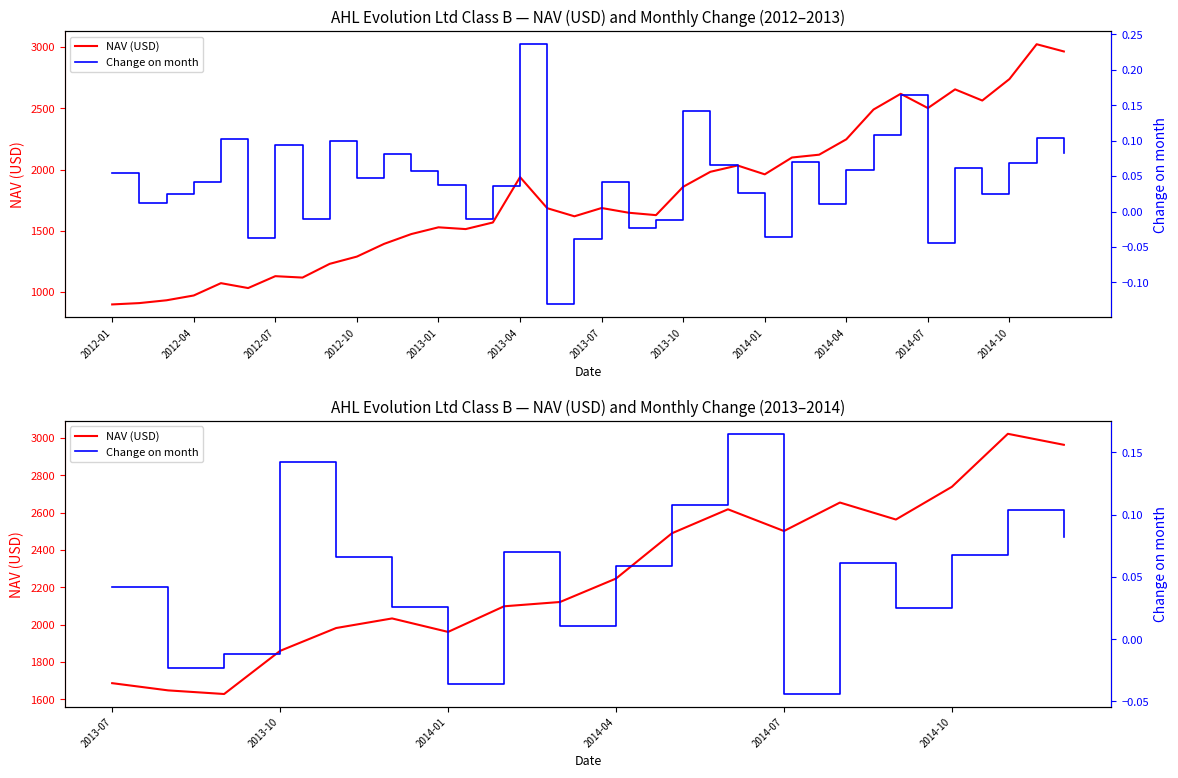

Does the chart display data point markers on the line(s)?

No